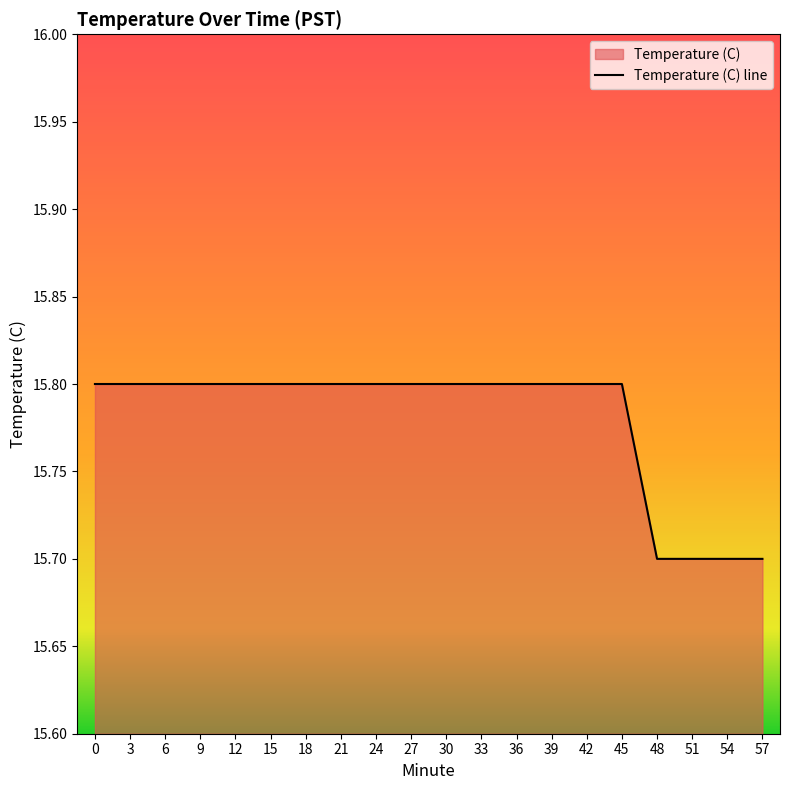

What is the approximate value at 6?

15.8